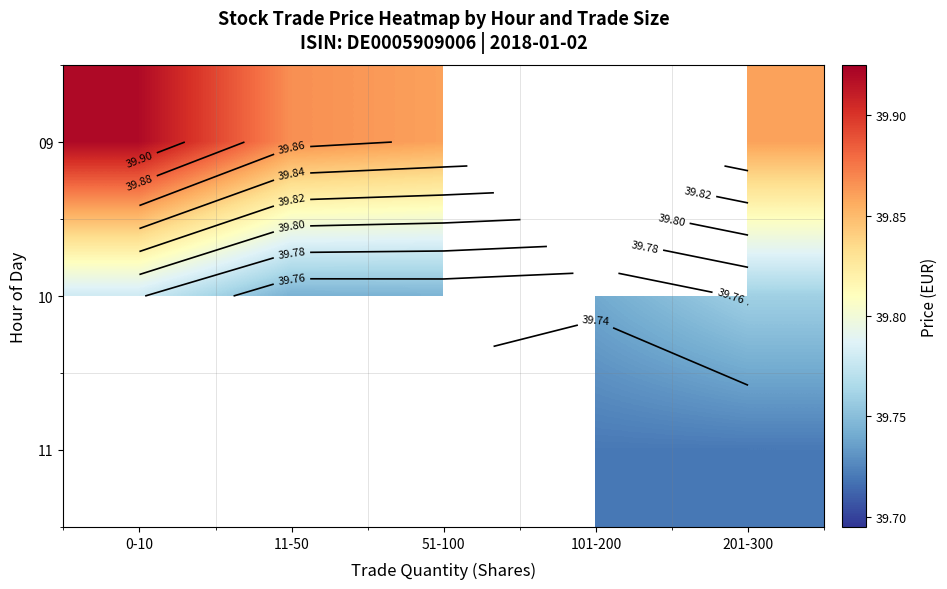

True or false: 11 has a value of 57.9 at 101-200.

False